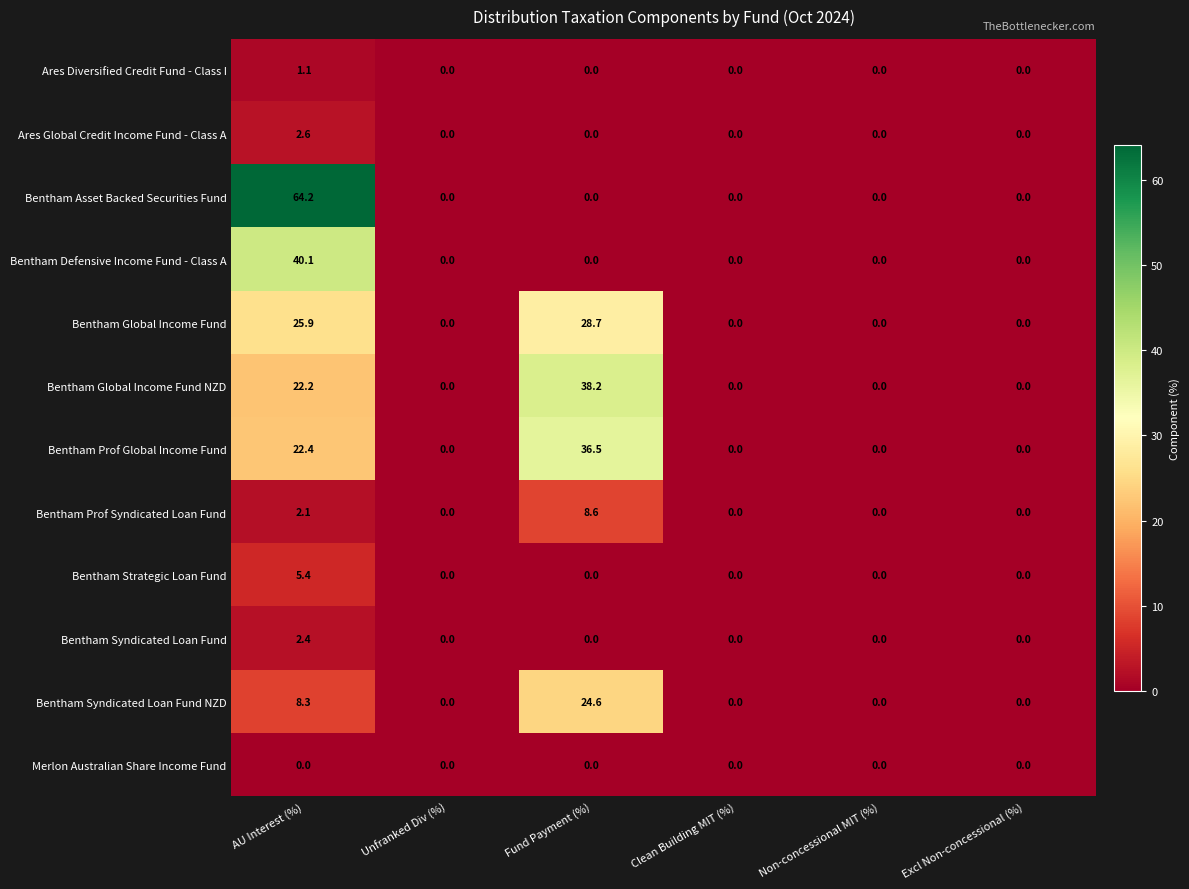

Where is Bentham Prof Global Income Fund nearest to the value 18?

AU Interest (%)